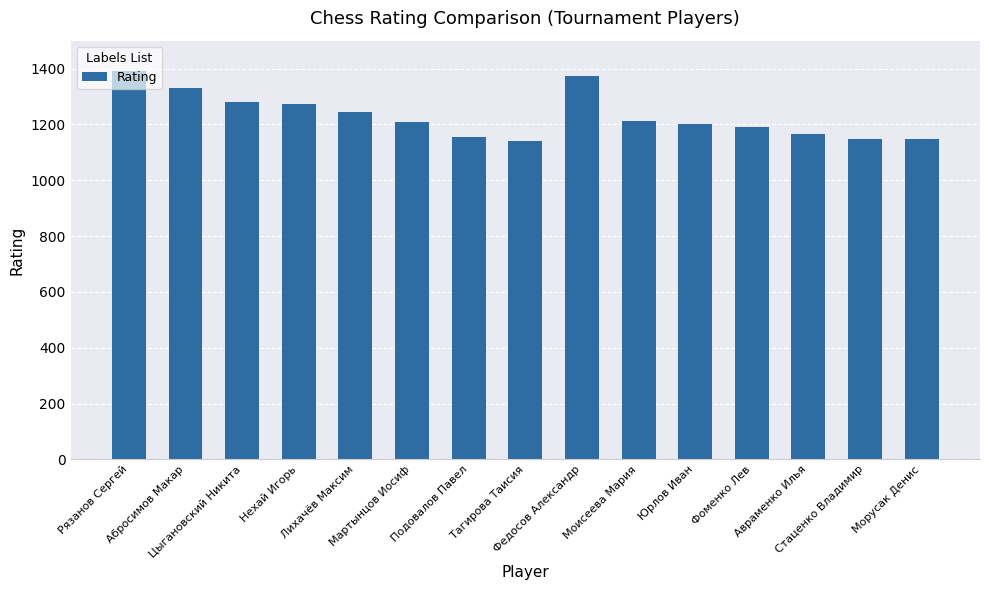

What is the difference between the second highest and second lowest values?

227